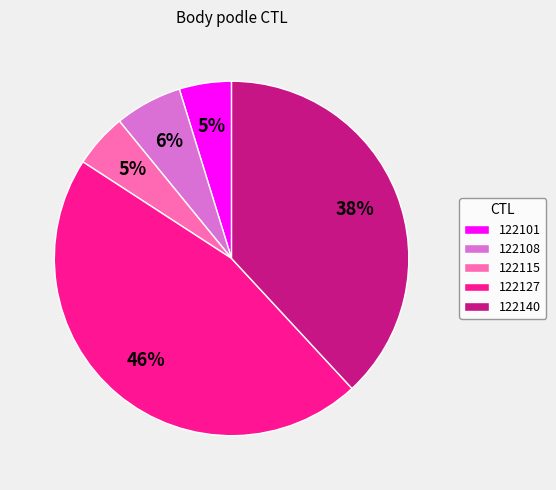

Do 122101 and 122108 together represent more than half of the pie?

No